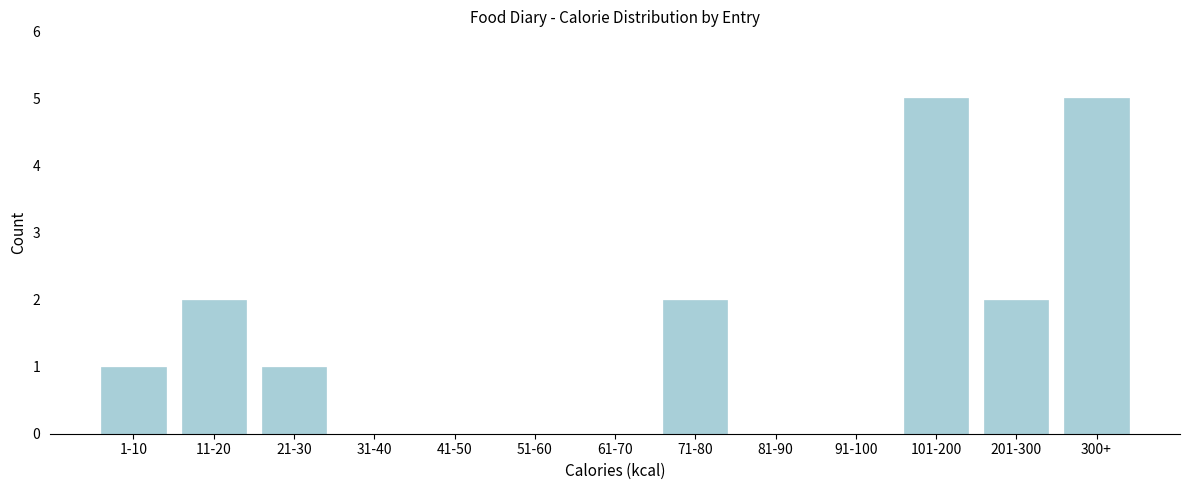

Reading left to right, list all the values displayed in this chart.

1-10=1	11-20=2	21-30=1	31-40=0	41-50=0	51-60=0	61-70=0	71-80=2	81-90=0	91-100=0	101-200=5	201-300=2	300+=5